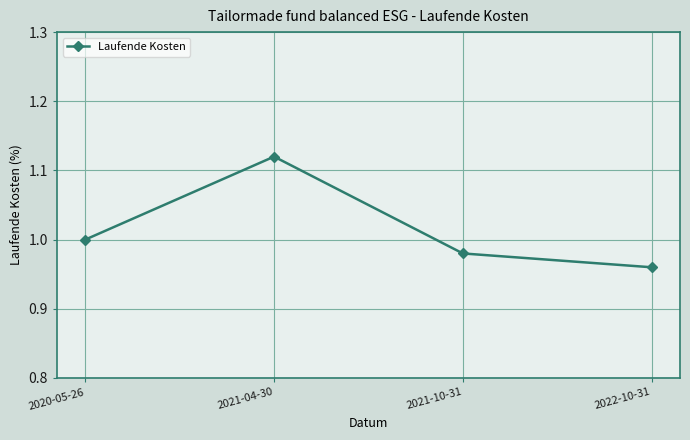

What is the sum of all values?

4.1